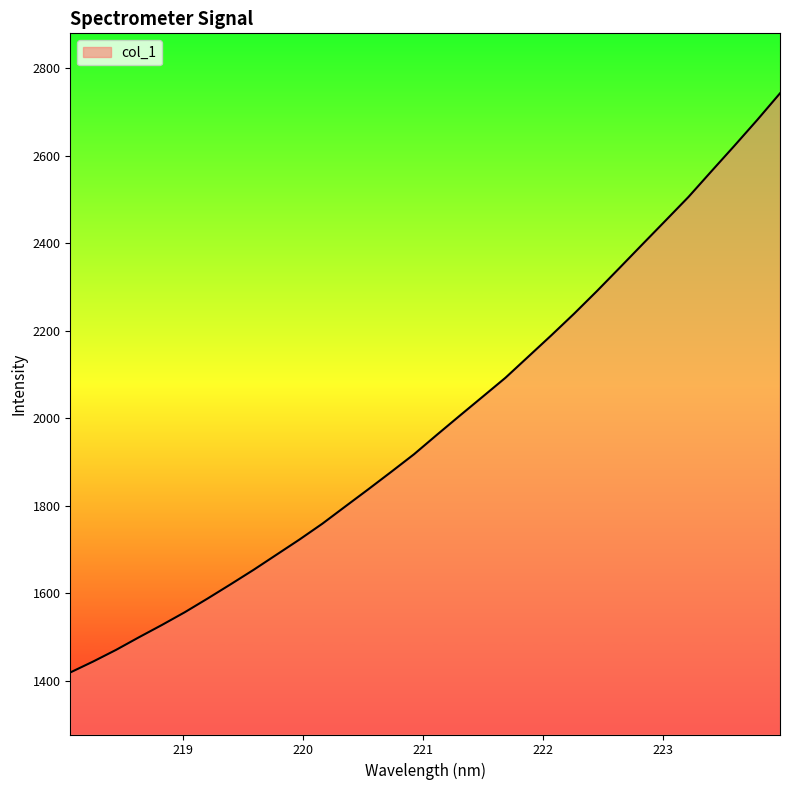

What is the difference between the maximum and minimum values?

1324.4